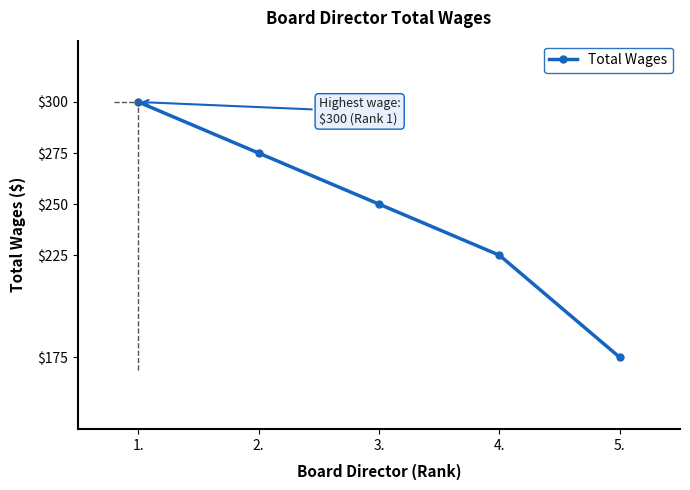

Does the chart display data point markers on the line(s)?

Yes